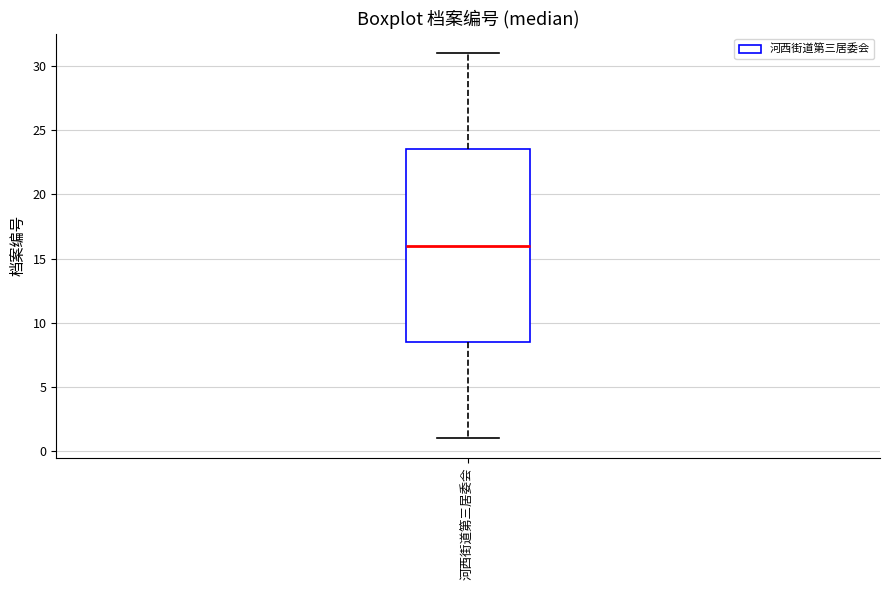

Read this box plot against the y-axis: the position of the median line, the range covered by the box, and the ends of both whiskers. The values are not printed on the chart, so give them approximately, as read against the axis.

median 16.0, box 8.5 to 23.5, whiskers 1.0 to 31.0